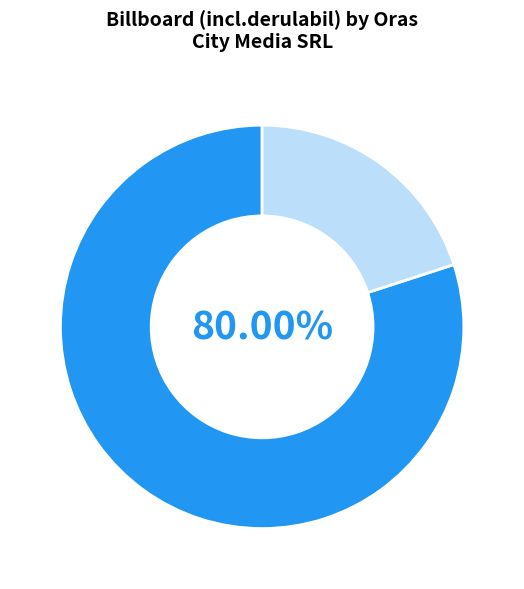

Does any single category account for the majority?

Yes